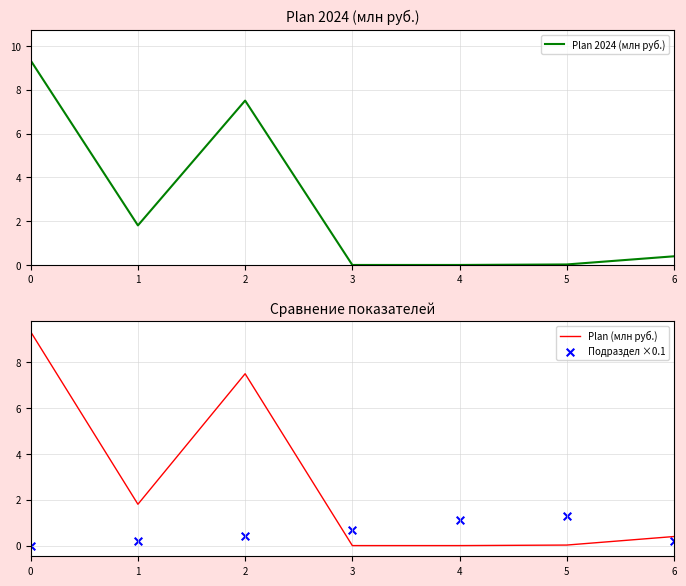

What is the total value across all series at 3?

0.7